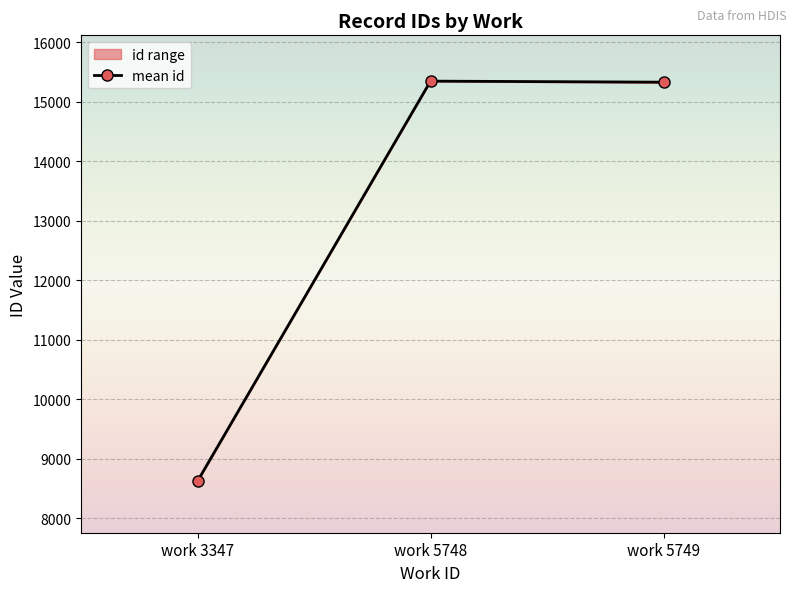

What is the change in value from work 3347 to work 5748?

+6720.5